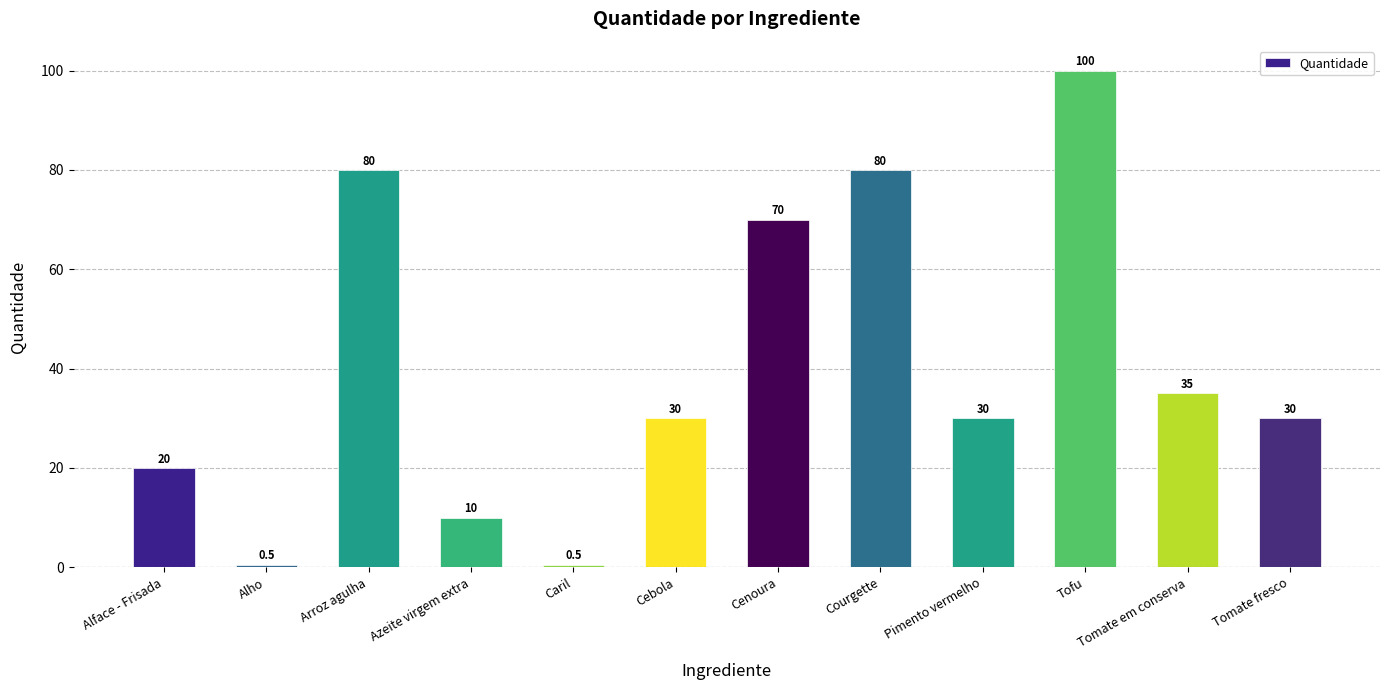

How many bars are there in total?

12